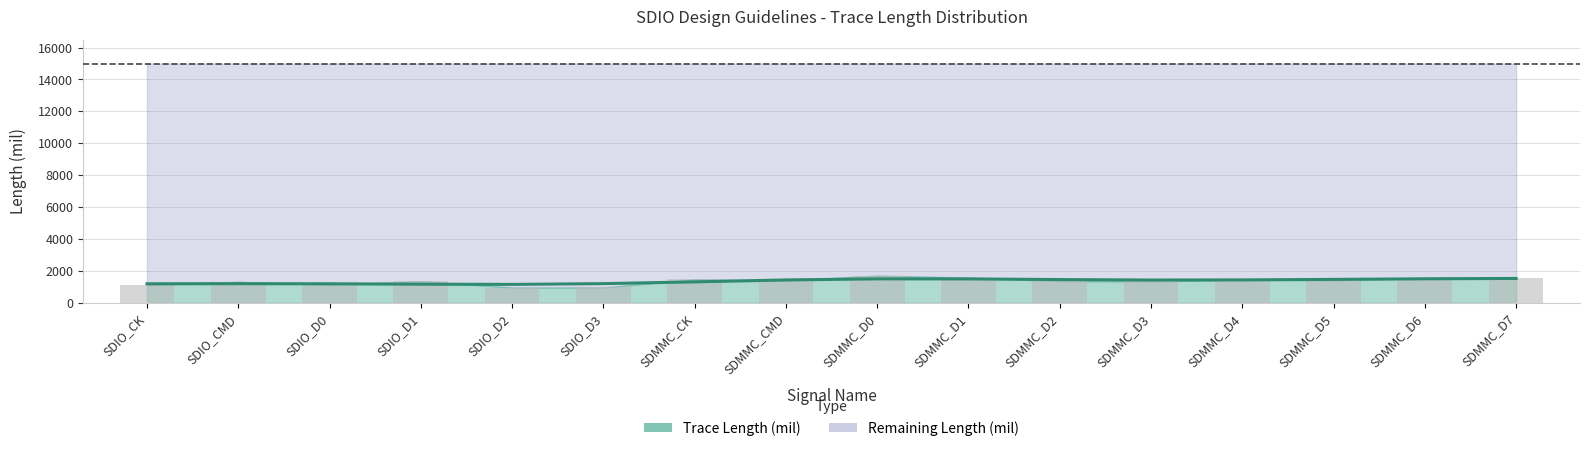

What is the label of the 5th bar from the left?

SDIO_D2